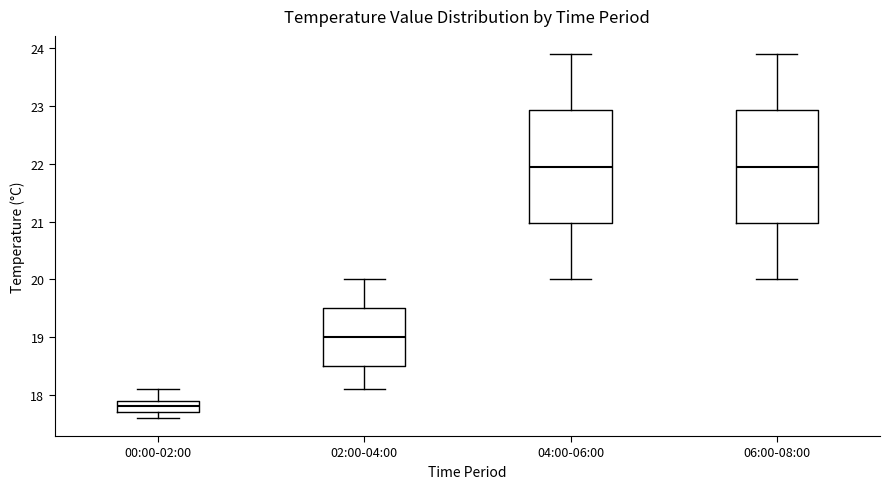

Where does the upper whisker of the box for 04:00-06:00 end on the y-axis? The values are not printed on the chart, so give them approximately, as read against the axis.

23.9